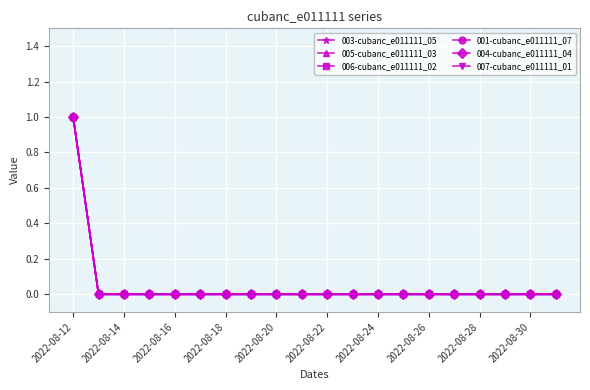

List the series in order of their peak value, highest first.

003-cubanc_e011111_05, 005-cubanc_e011111_03, 006-cubanc_e011111_02, 001-cubanc_e011111_07, 004-cubanc_e011111_04, 007-cubanc_e011111_01